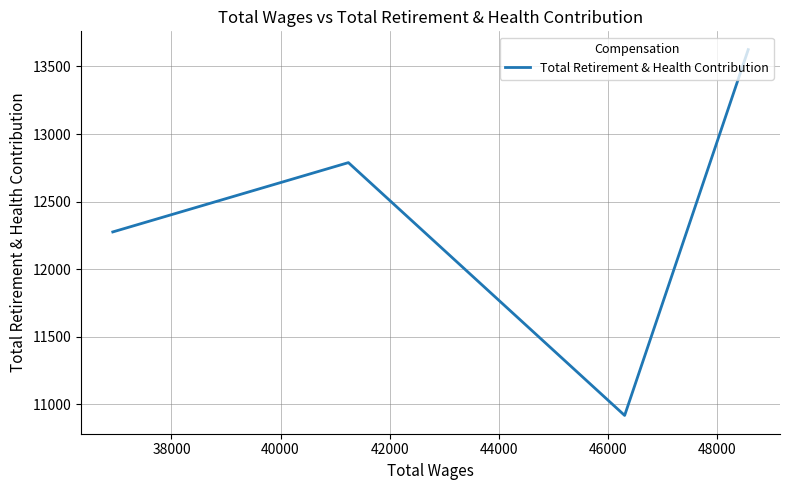

Reading left to right, transcribe all the data shown in this chart.

12275.8	12788.6	10918.2	13624.6